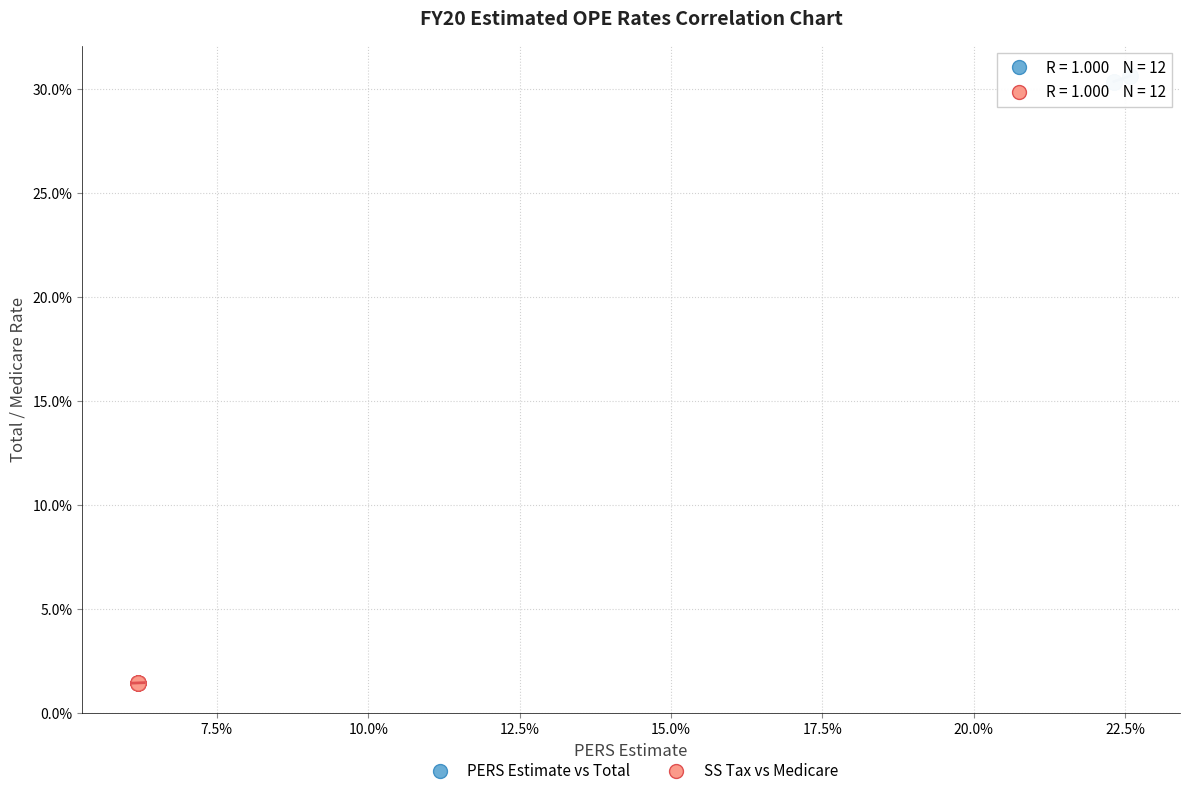

Which series reaches the maximum Y coordinate?

PERS Estimate vs Total